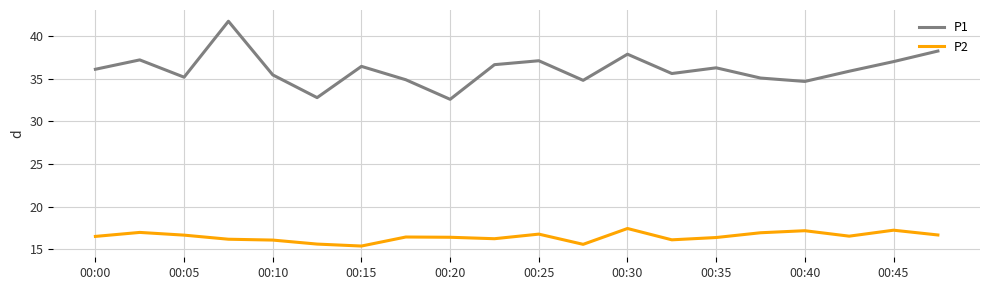

What is the sum of all P1 values?

722.0